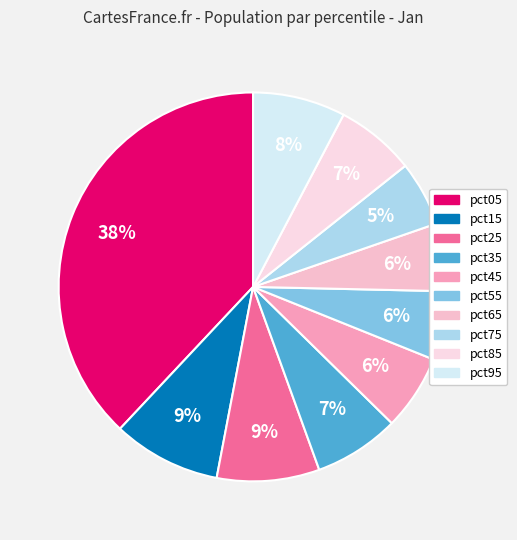

Which category has the smallest portion of the pie?

pct75